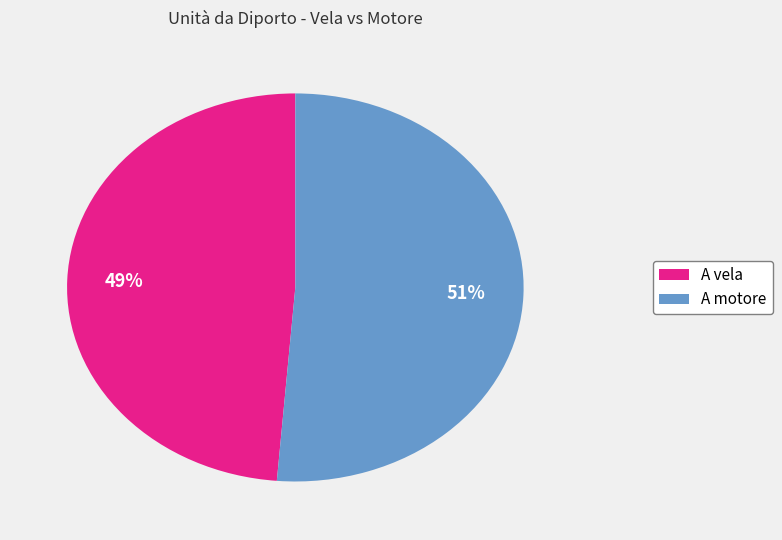

To the nearest percent, what is the average slice percentage?

50%